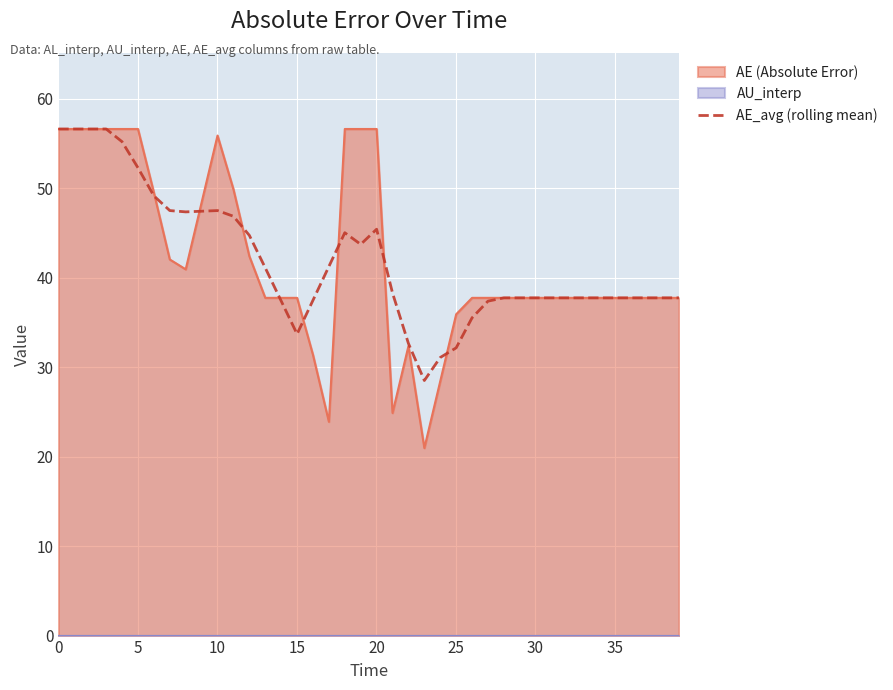

What is the minimum value for AE (Absolute Error)?

21.0